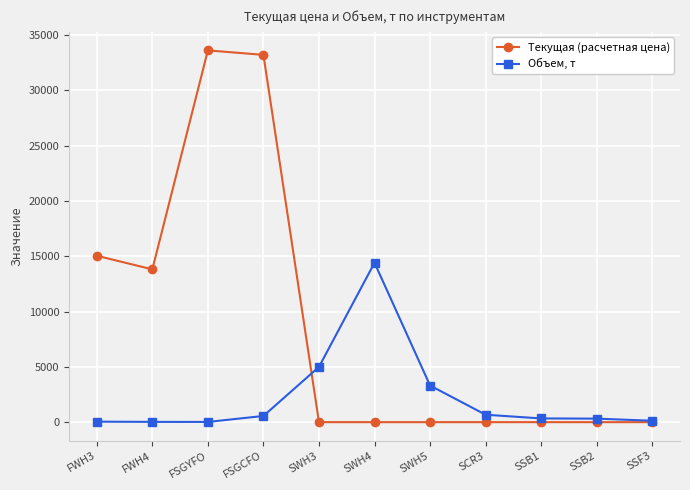

List the series in order of their peak value, highest first.

Текущая (расчетная цена), Объем, т